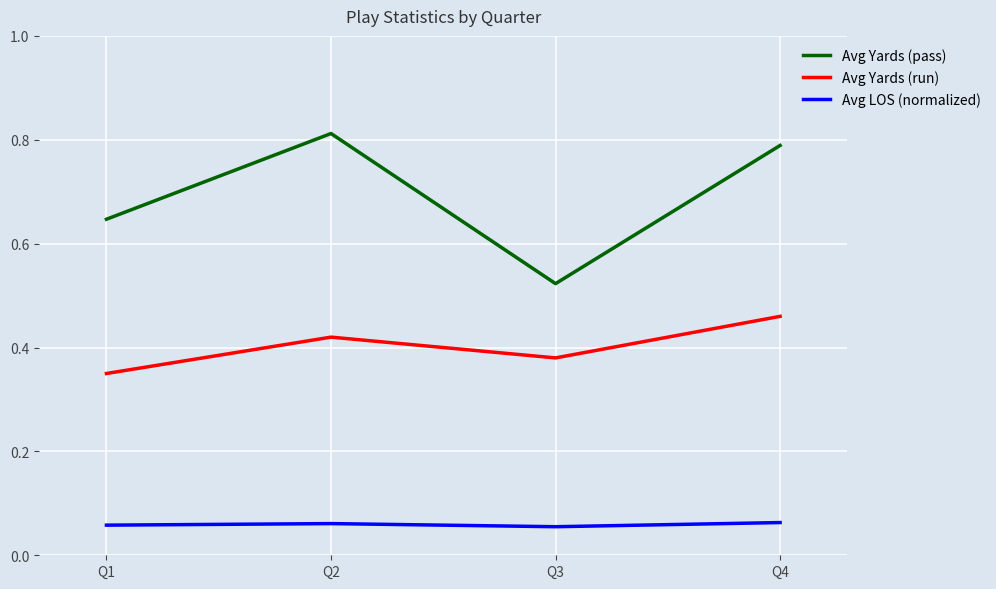

The Avg LOS (normalized) series shows 0.0 at Q3. True or false?

False